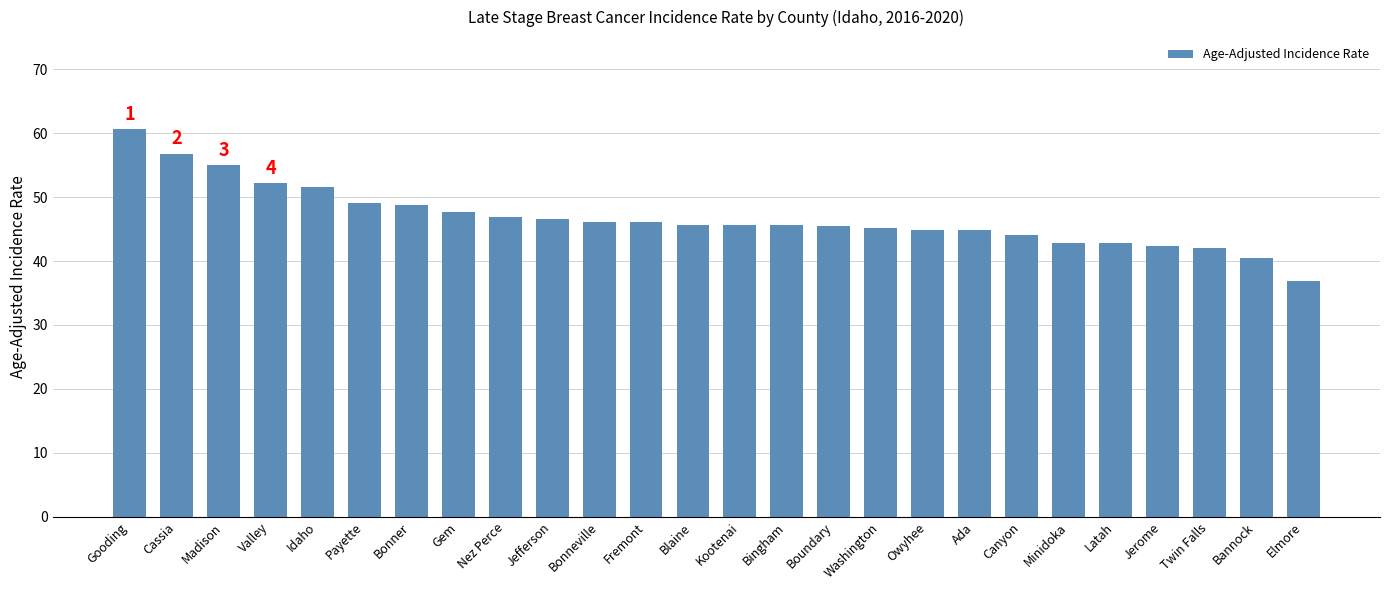

What is the sum of all values?

1216.0